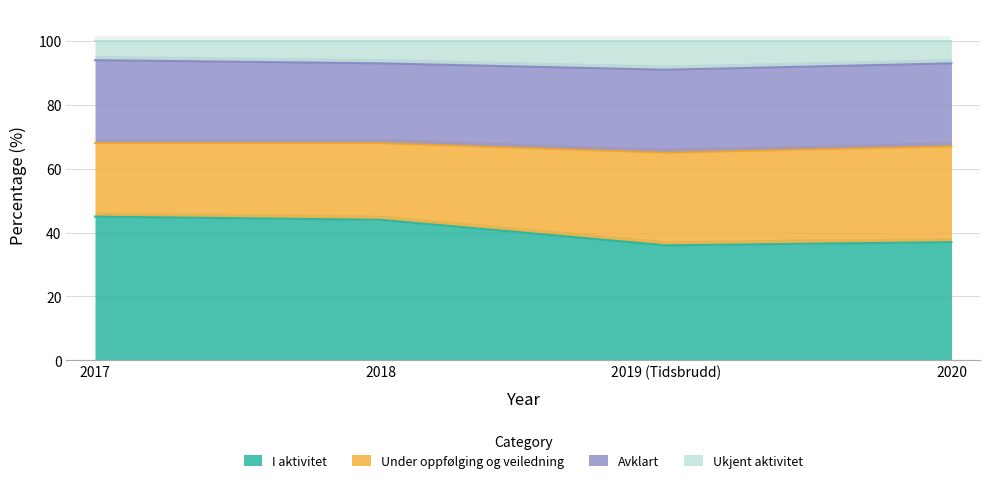

What is the lowest value of the I aktivitet series?

36